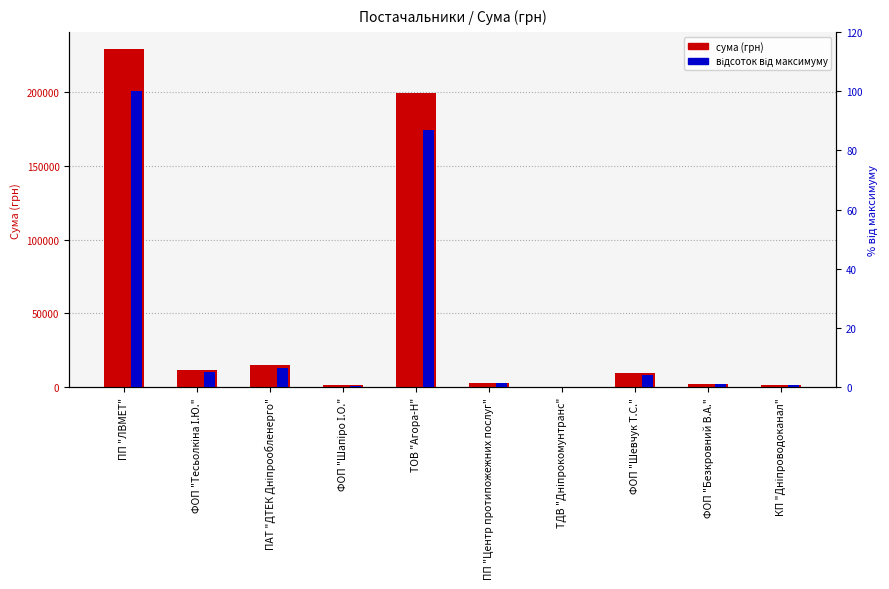

What is the approximate value of сума (грн) at ПАТ "ДТЕК Дніпрообленерго"?

15339.0